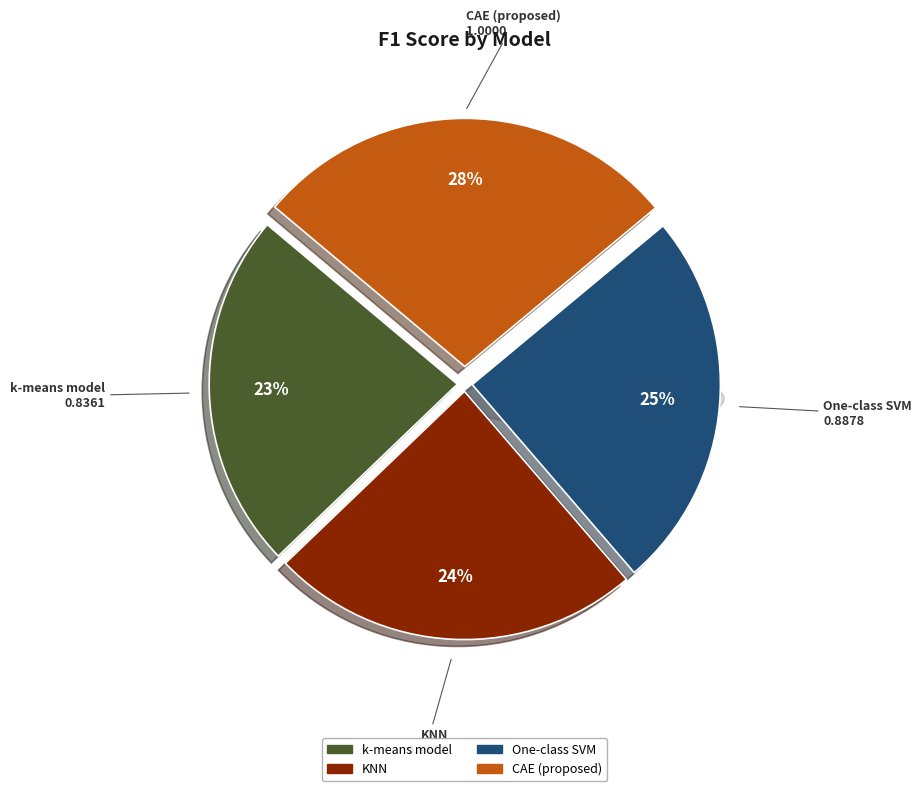

The F1 score slice represents 7% of the pie. True or false?

False